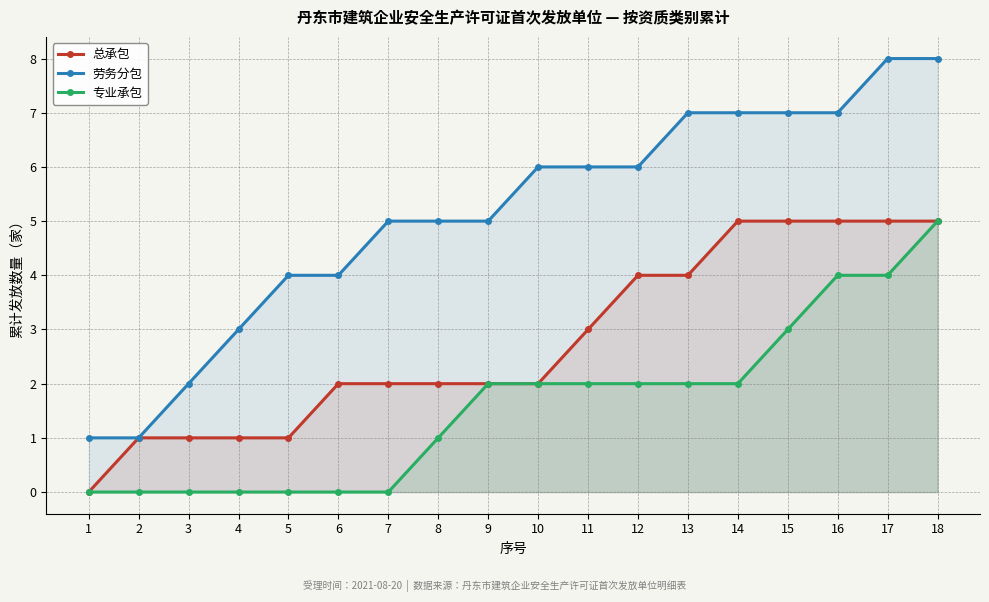

Is the value of 劳务分包 at 5 greater than the value of 总承包 at 18?

No